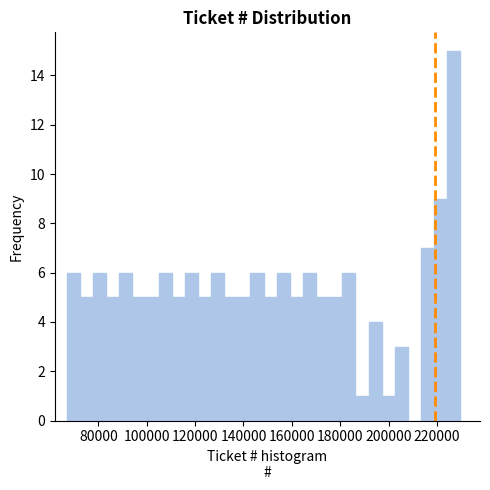

Read against the x-axis, roughly where is the centre of the tallest bar?

226000